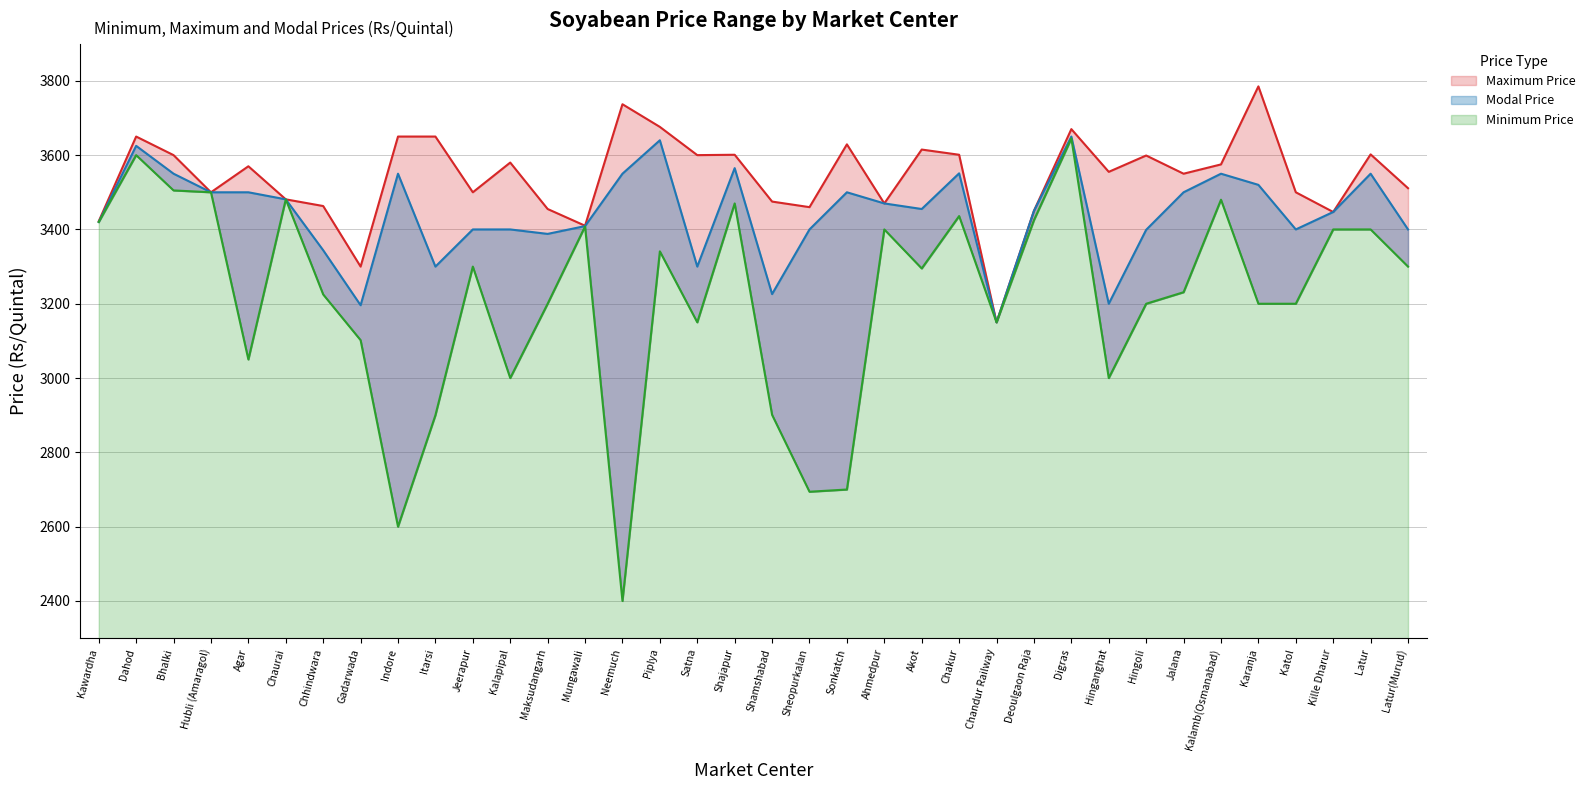

True or false: Modal Price has a value of 3550 at Bhalki.

True